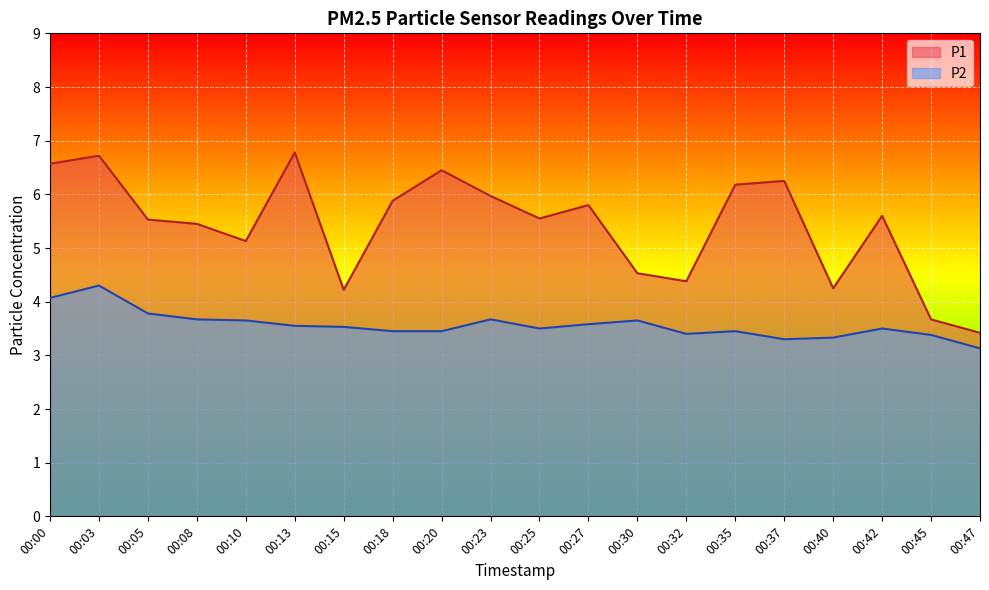

The value of P2 at 00:23 is 3.7. True or false?

True